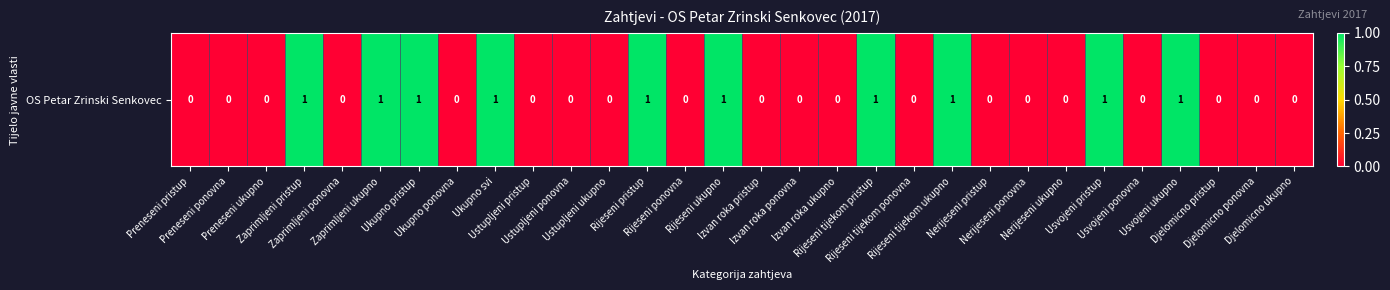

What is the sum of the values at Rijeseni tijekom pristup and Usvojeni ponovna?

1